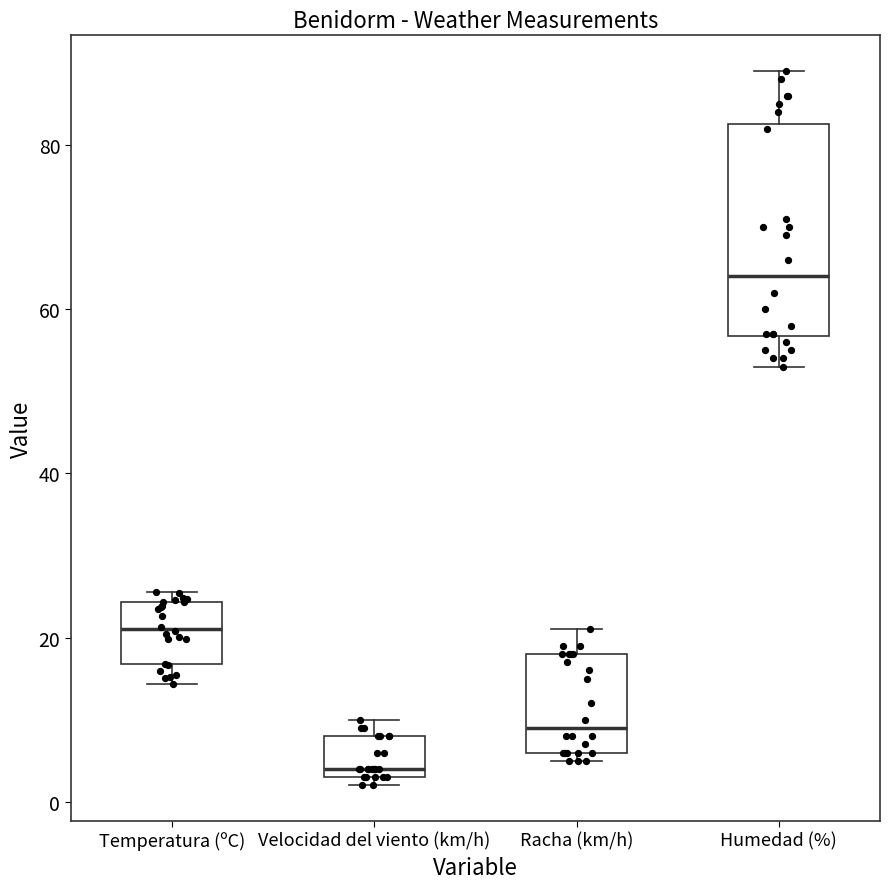

Reading left to right, read every box against the y-axis: the position of its median line, the range the box covers, and the ends of its whiskers. The values are not printed on the chart, so give them approximately, as read against the axis.

Temperatura (ºC): median 22, box 16 to 24, whiskers 14 to 26
Velocidad del viento (km/h): median 4 (just above the box's lower edge), box 4 to 8, whiskers 2 to 10
Racha (km/h): median 10, box 6 to 18, whiskers 6 (just below the box's lower edge) to 22
Humedad (%): median 64, box 56 to 82, whiskers 54 to 90